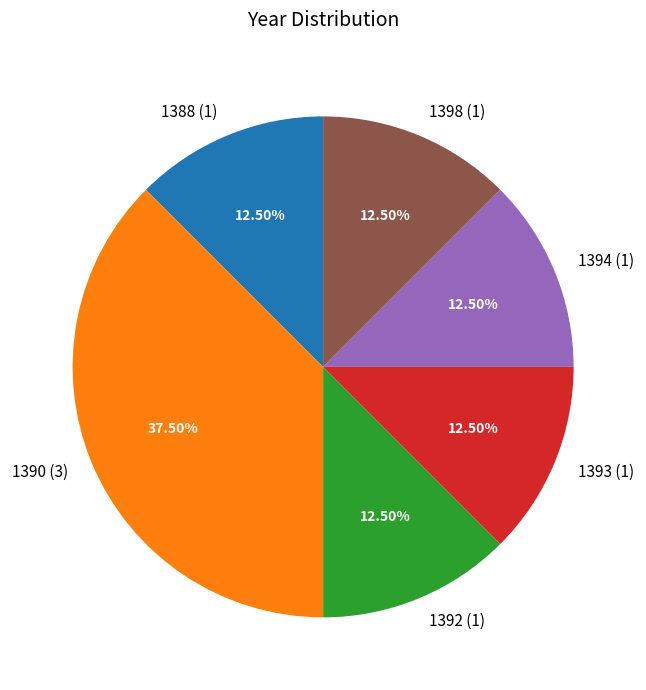

To the nearest percent, what is the difference between the largest and smallest slice percentages?

25%